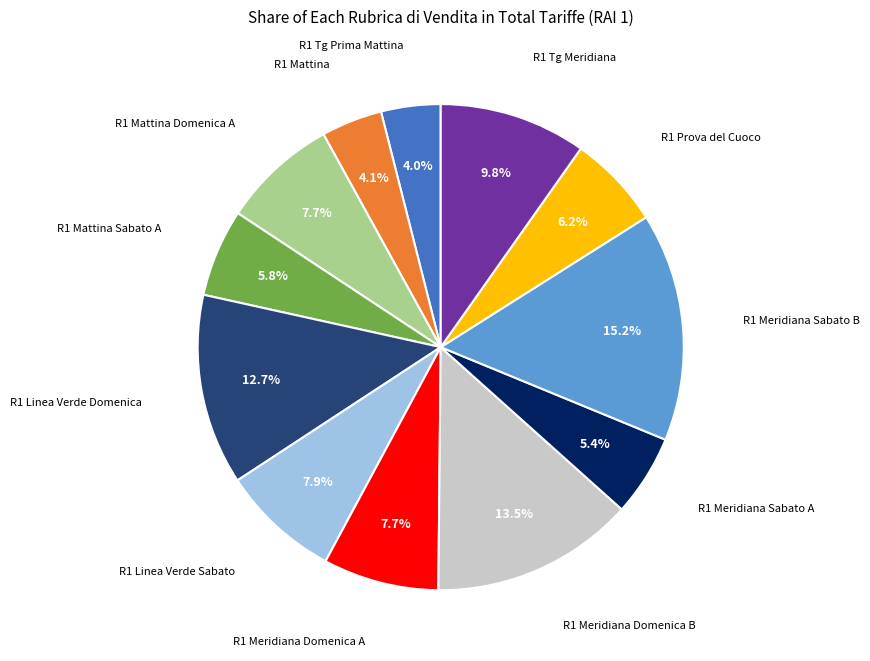

Is there a majority slice in this chart?

No